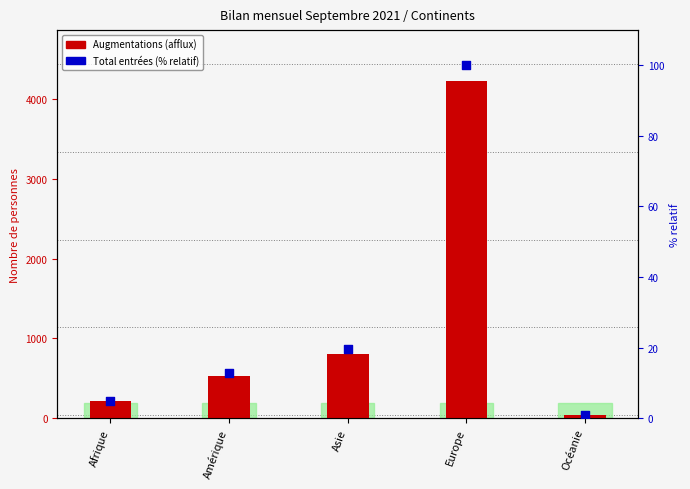

What are all the series names shown in the legend?

Augmentations, Total entrées (% relatif)